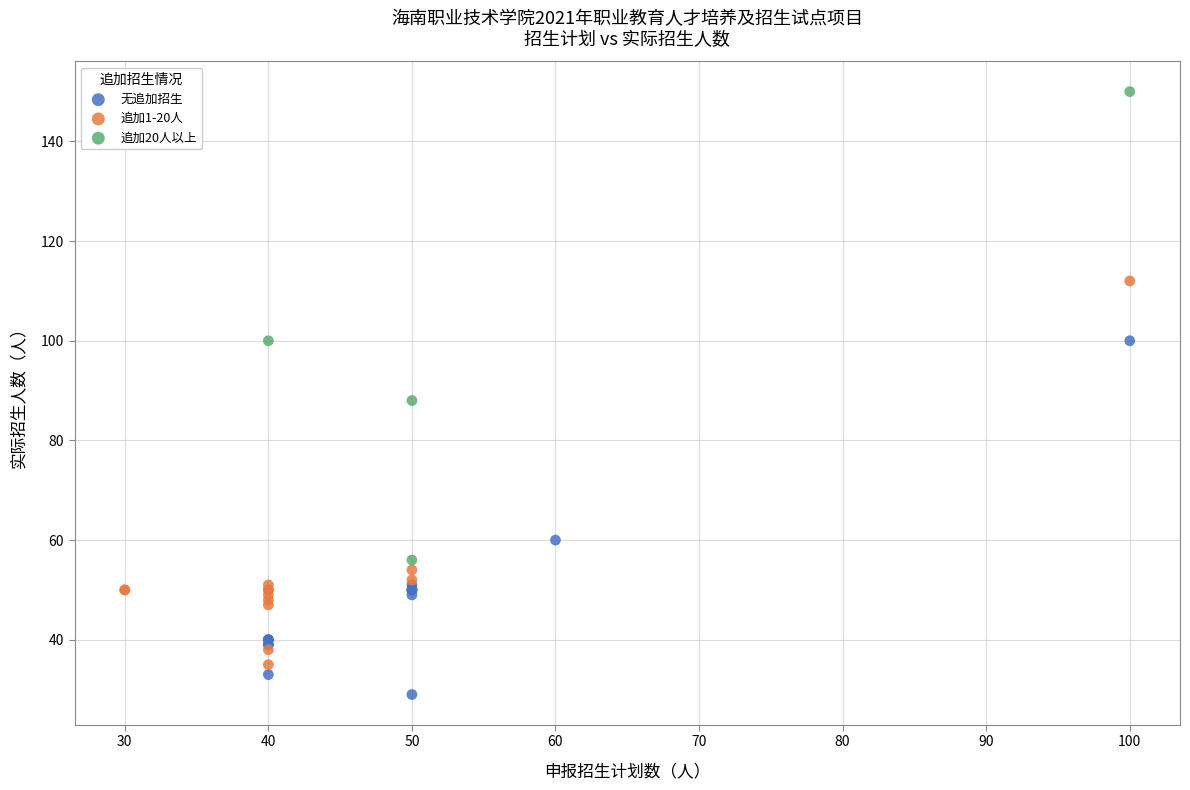

Which series has the widest spread of Y values?

追加20人以上